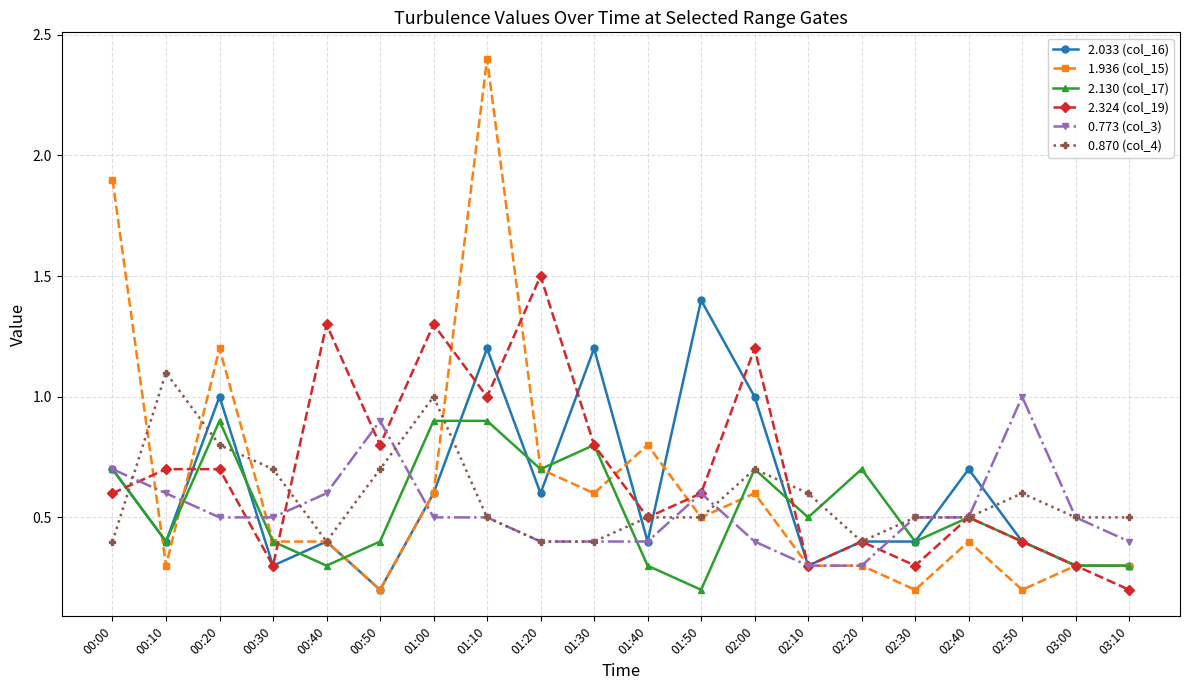

Reading left to right, transcribe all the data shown in this chart.

2.033 (col_16): 0.7	0.4	1.0	0.3	0.4	0.2	0.6	1.2	0.6	1.2	0.4	1.4	1.0	0.3	0.4	0.4	0.7	0.4	0.3	0.3
1.936 (col_15): 1.9	0.3	1.2	0.4	0.4	0.2	0.6	2.4	0.7	0.6	0.8	0.5	0.6	0.3	0.3	0.2	0.4	0.2	0.3	0.3
2.130 (col_17): 0.7	0.4	0.9	0.4	0.3	0.4	0.9	0.9	0.7	0.8	0.3	0.2	0.7	0.5	0.7	0.4	0.5	0.4	0.3	0.3
2.324 (col_19): 0.6	0.7	0.7	0.3	1.3	0.8	1.3	1.0	1.5	0.8	0.5	0.6	1.2	0.3	0.4	0.3	0.5	0.4	0.3	0.2
0.773 (col_3): 0.7	0.6	0.5	0.5	0.6	0.9	0.5	0.5	0.4	0.4	0.4	0.6	0.4	0.3	0.3	0.5	0.5	1.0	0.5	0.4
0.870 (col_4): 0.4	1.1	0.8	0.7	0.4	0.7	1.0	0.5	0.4	0.4	0.5	0.5	0.7	0.6	0.4	0.5	0.5	0.6	0.5	0.5